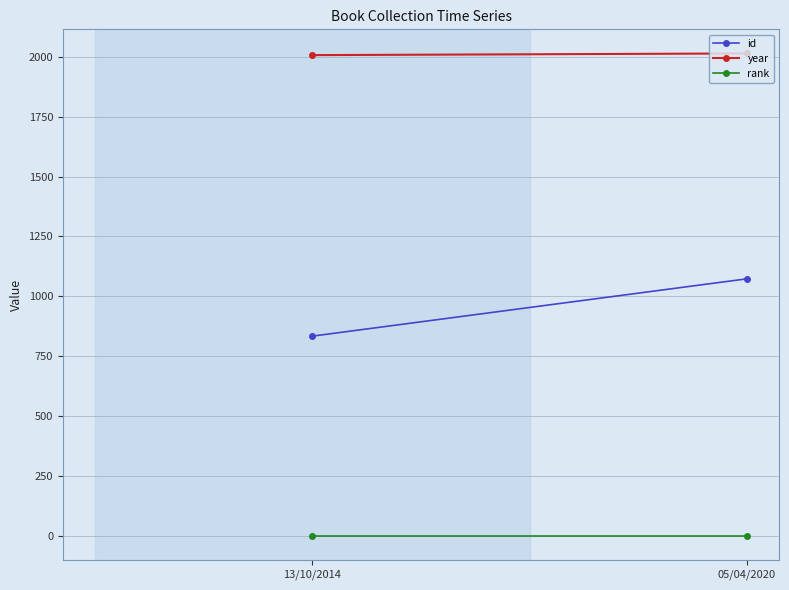

Reading left to right, transcribe all the data shown in this chart.

id: 834	1073
year: 2007	2014
rank: 1	1